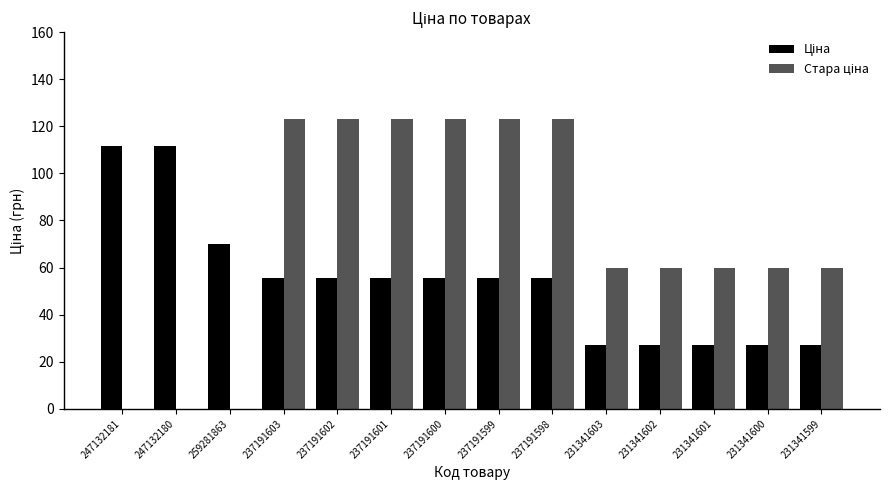

What is the total value across all series at 231341603?

87.0